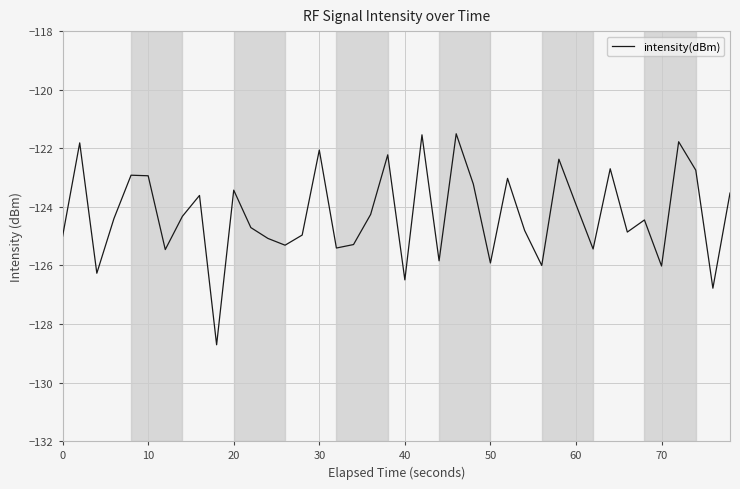

What is the difference between the maximum and minimum values?

7.2